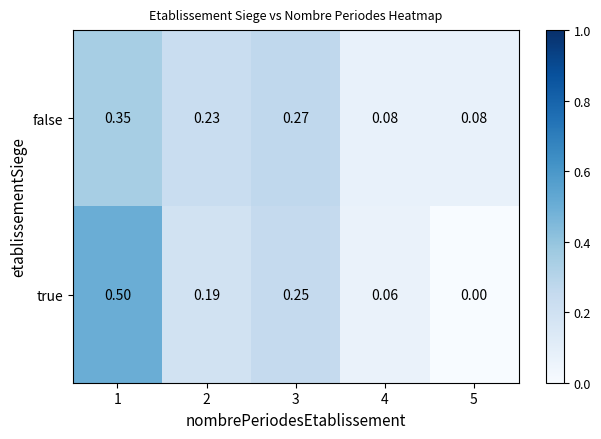

List the series in order of their peak value, lowest first.

false, true